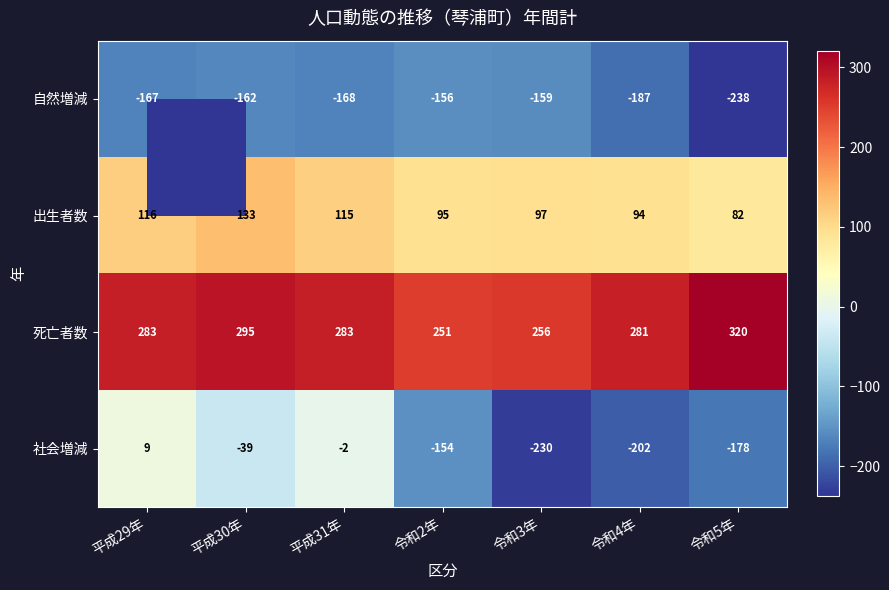

True or false: 自然増減 has a value of -238 at 令和5年.

True